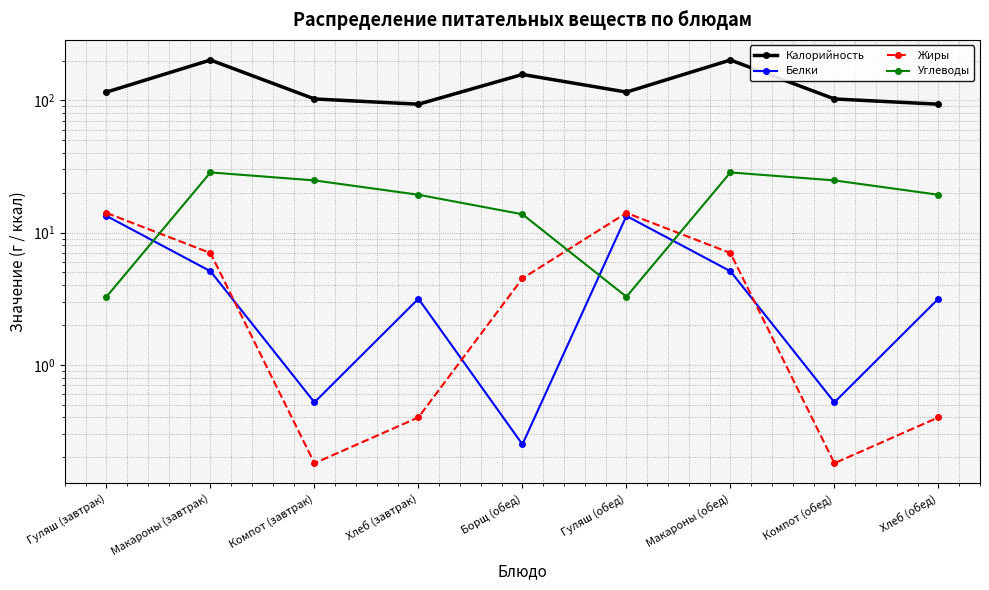

Rank the series by their maximum value, from lowest to highest.

Белки, Жиры, Углеводы, Калорийность